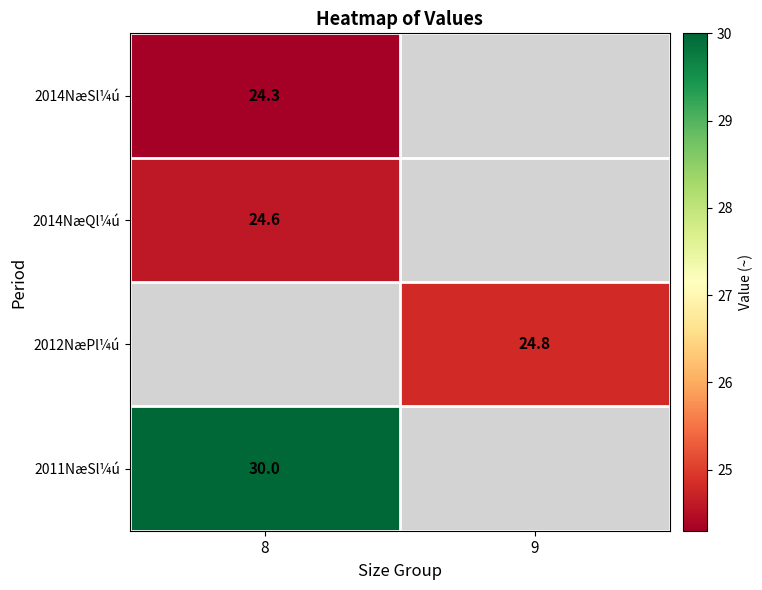

The 2011NæSl¼ú series shows 6.4 at 8. True or false?

False